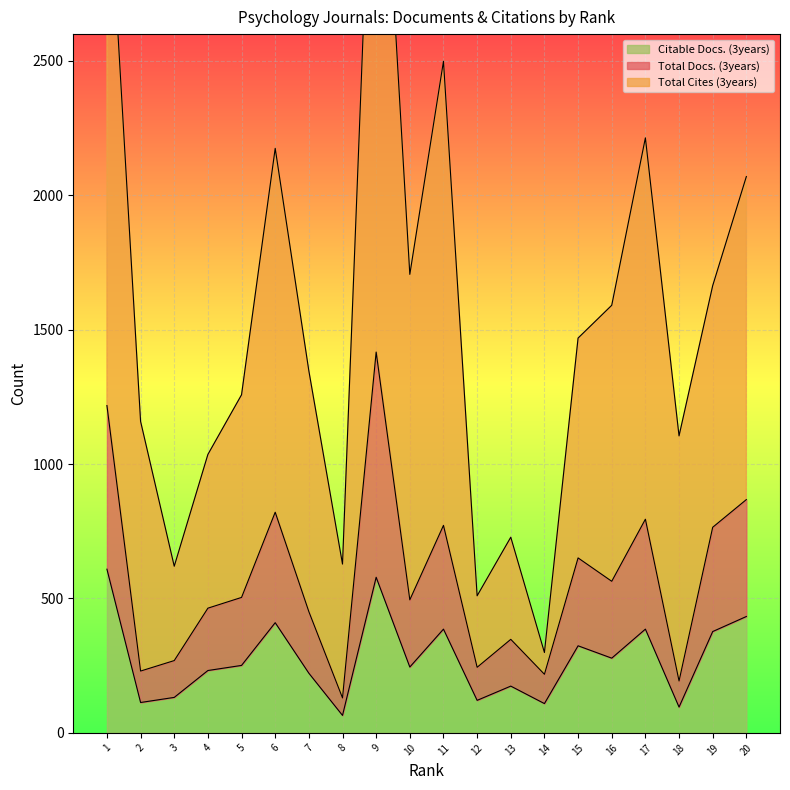

What is the difference between the maximum and minimum values in the Citable Docs. (3years) series?

544